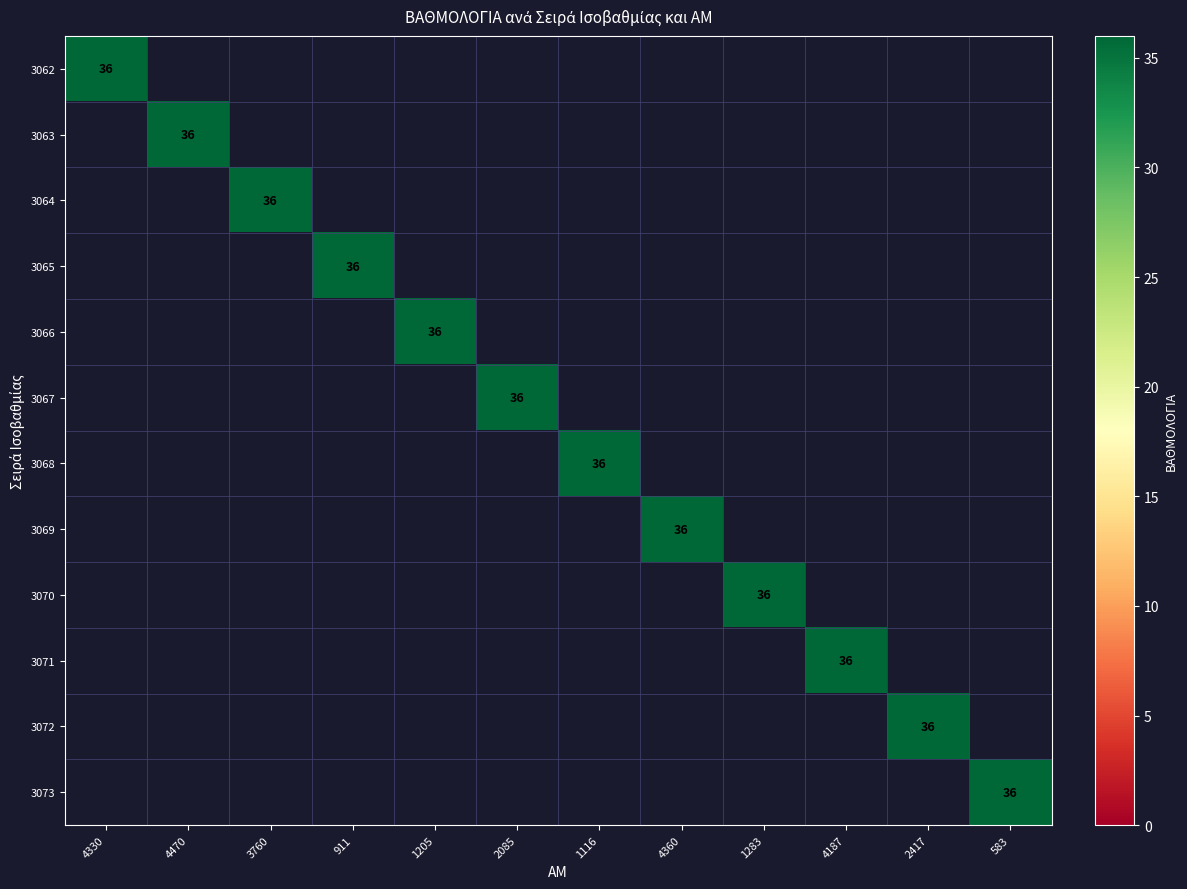

The 3062 series shows 36 at 4330. True or false?

True